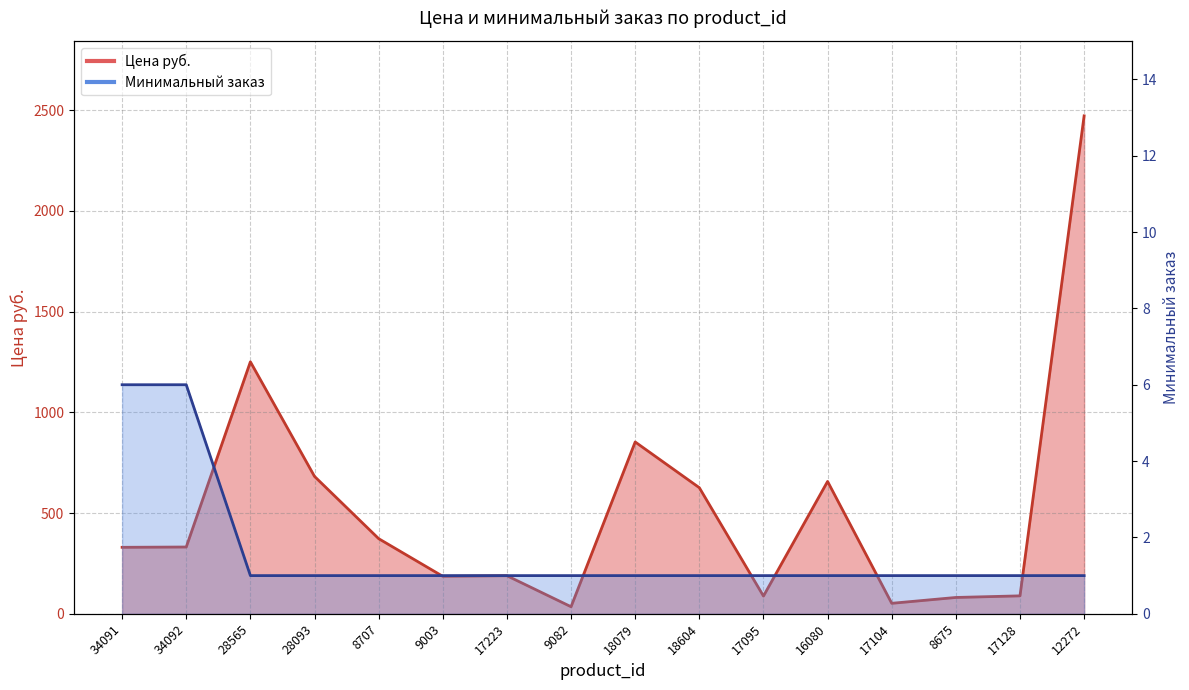

Reading right to left, transcribe all the data shown in this chart.

Цена руб.: 2472.0	89.0	81.0	52.0	657.0	88.0	626.0	853.0	35.0	189.0	186.0	373.0	682.0	1251.0	331.5	330.0
Минимальный заказ: 1.0	1.0	1.0	1.0	1.0	1.0	1.0	1.0	1.0	1.0	1.0	1.0	1.0	1.0	6.0	6.0